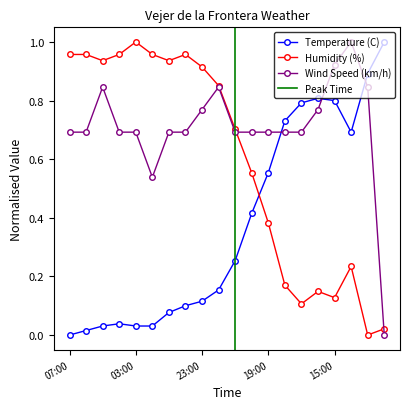

How many intersections are there between Wind Speed (km/h) and Temperature (C)?

3